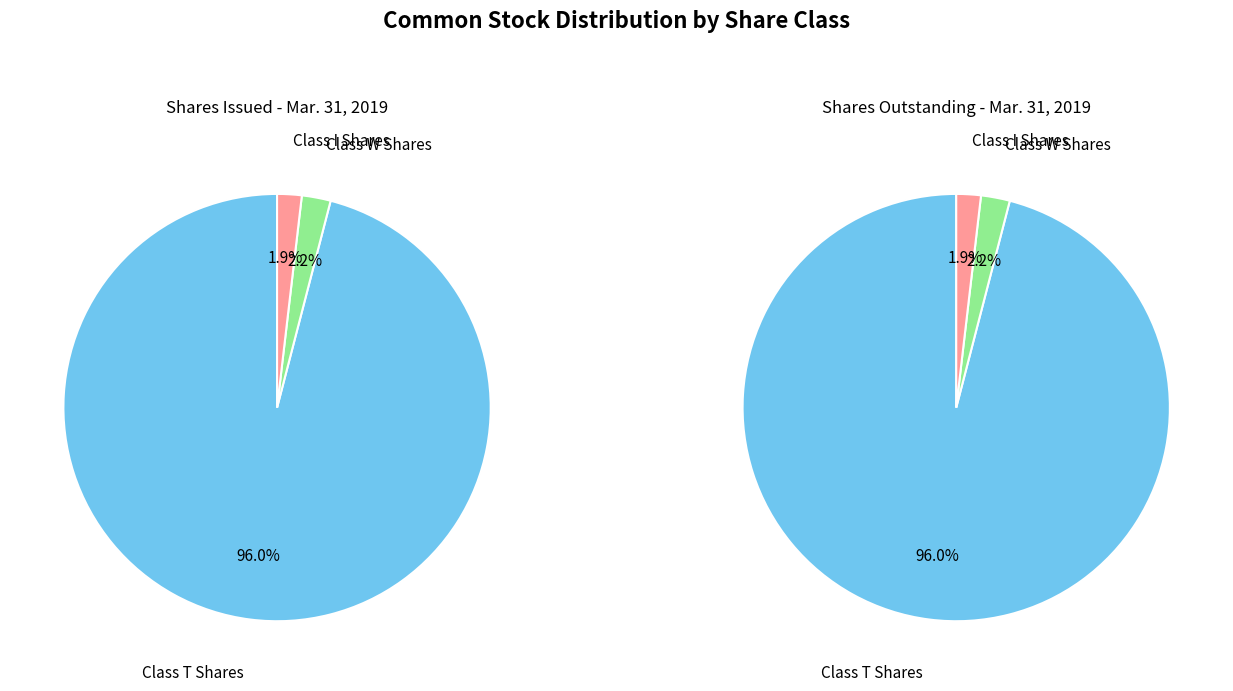

Count the number of slices in the pie.

3